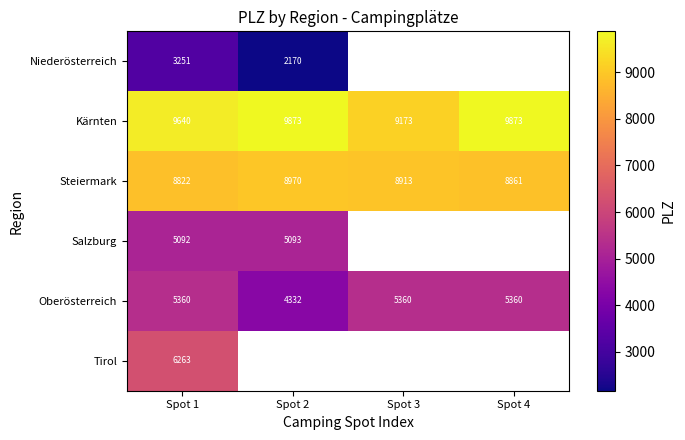

Is the value of Steiermark at Spot 3 greater than the value of Kärnten at Spot 1?

No